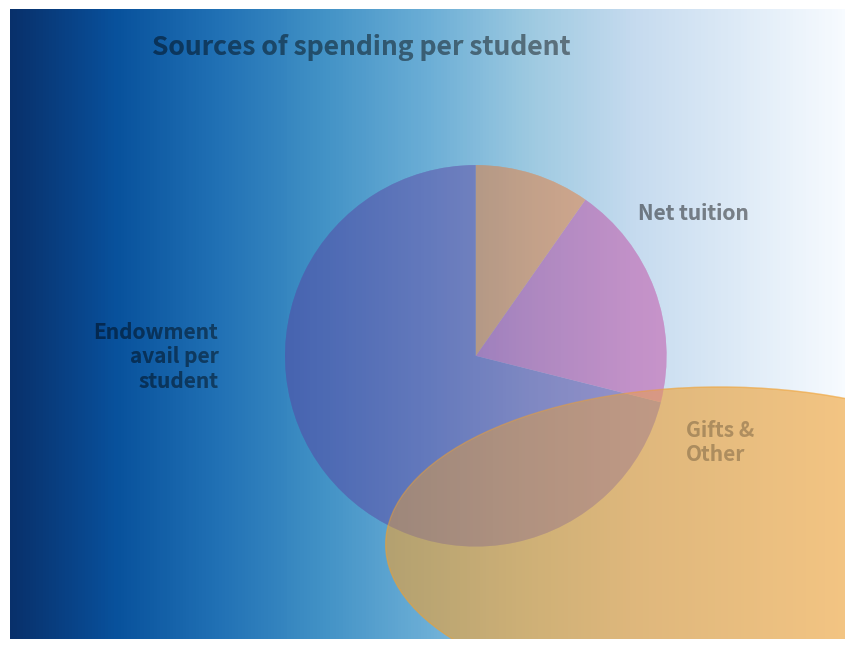

Is it true that Motriz. Revista de Educacao Fisica is 1% of the pie?

False